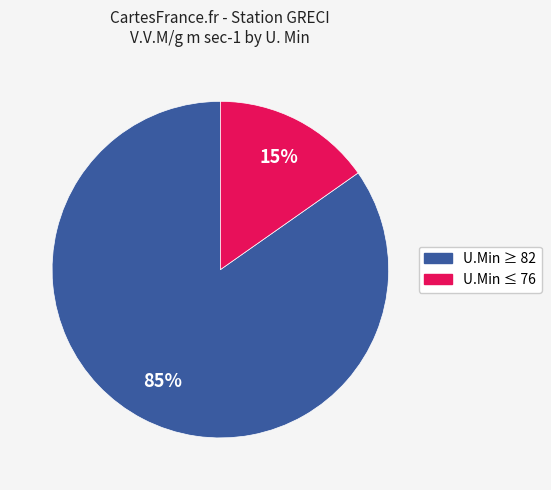

Is the sum of U.Min ≥ 82 and U.Min ≤ 76 greater than half?

Yes